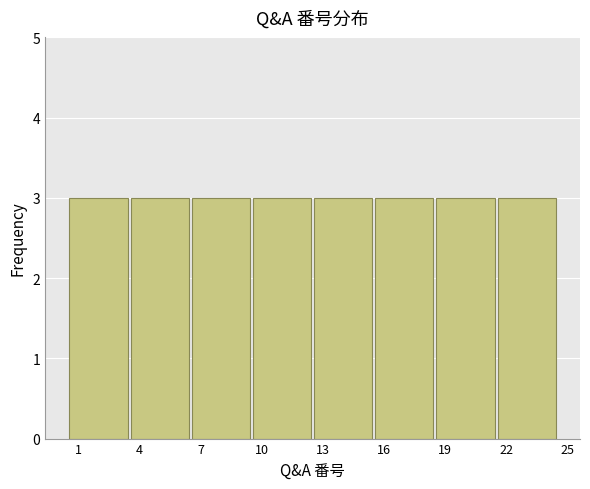

Reading left to right, list every bar in this chart as the range it spans on the x-axis followed by its height. The values are not printed on the chart, so give them approximately, as read against the axis.

0.5 to 3.5: 3
3.5 to 6.5: 3
6.5 to 9.5: 3
9.5 to 12.5: 3
12.5 to 15.5: 3
15.5 to 18.5: 3
18.5 to 21.5: 3
21.5 to 24.5: 3